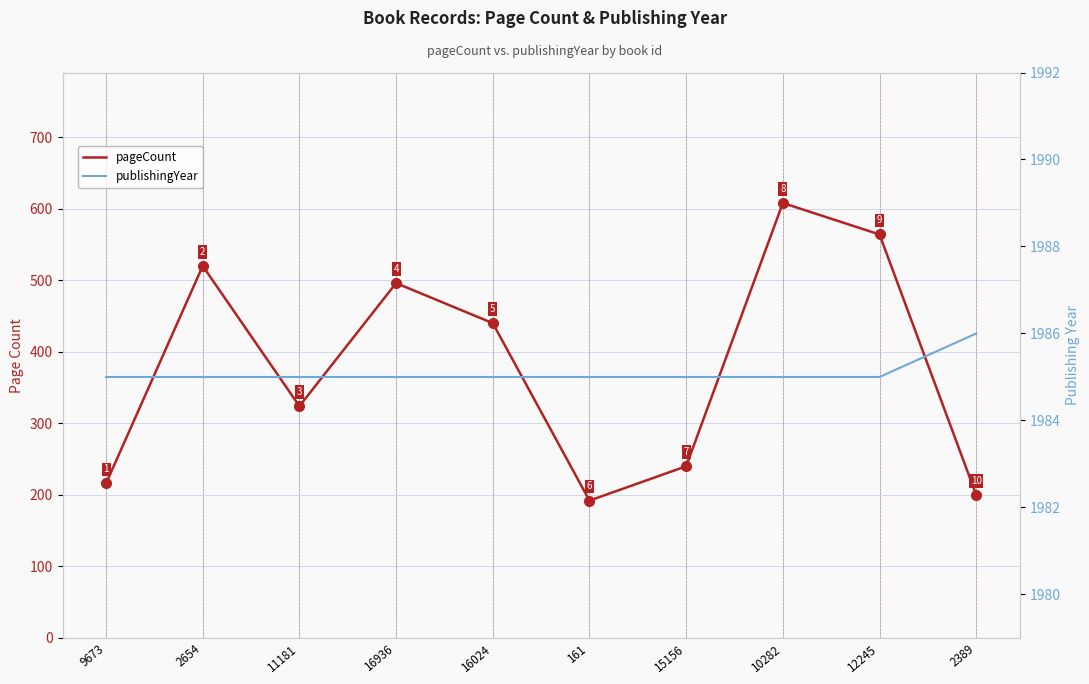

True or false: pageCount and publishingYear intersect in this chart.

False